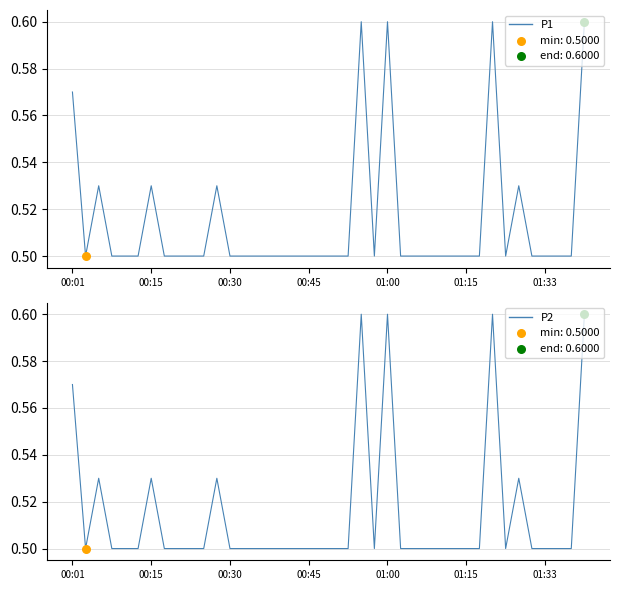

Which series contains the lowest Y value?

P1